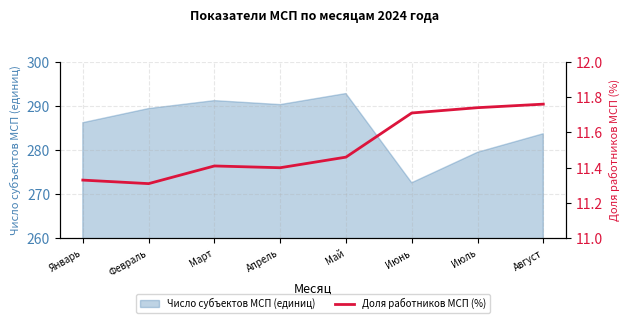

The value of Число субъектов МСП (единиц) at Июнь is 84.4. True or false?

False